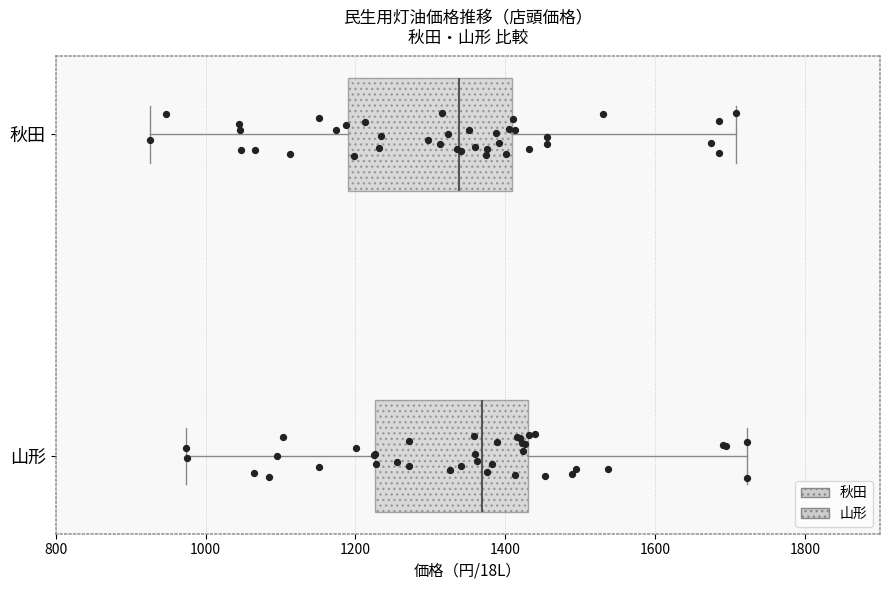

Where does the median line of the box for 山形 sit on the x-axis? The values are not printed on the chart, so give them approximately, as read against the axis.

1360